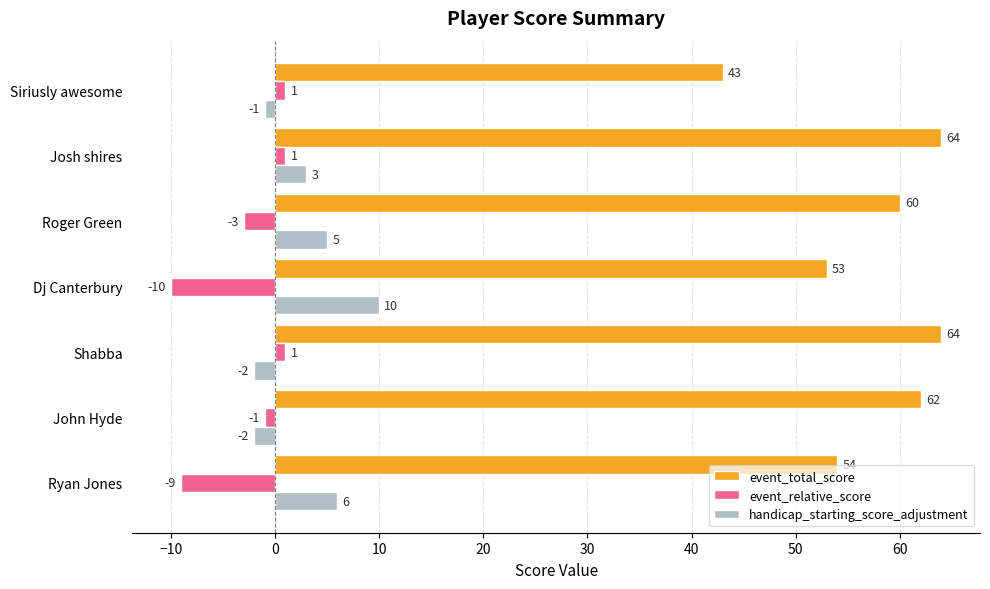

Where is event_total_score nearest to the value 53?

Dj Canterbury